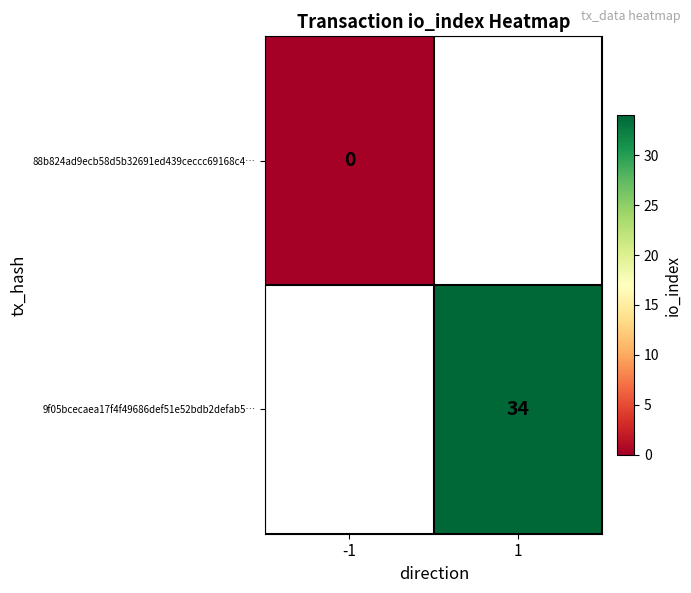

Is the value of 9f05bcecaea17f4f49686def51e52bdb2defab5… at 1 greater than the value of 88b824ad9ecb58d5b32691ed439ceccc69168c4… at -1?

Yes